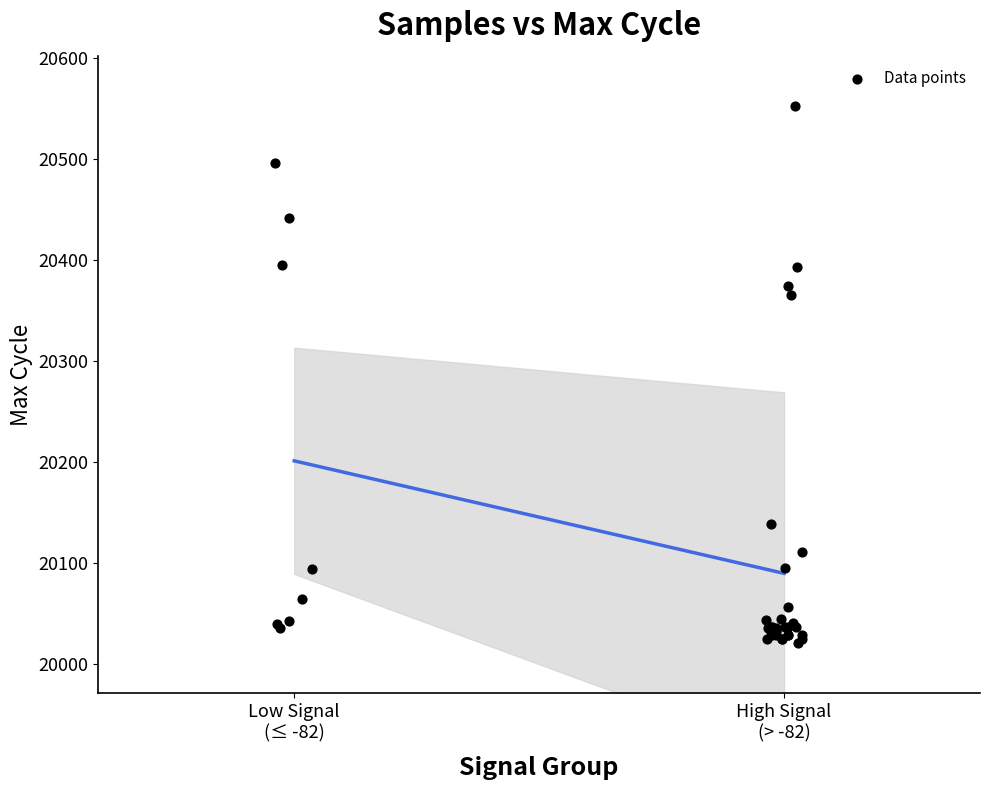

What Y value in the scatter plot is closest to 20286?

20365